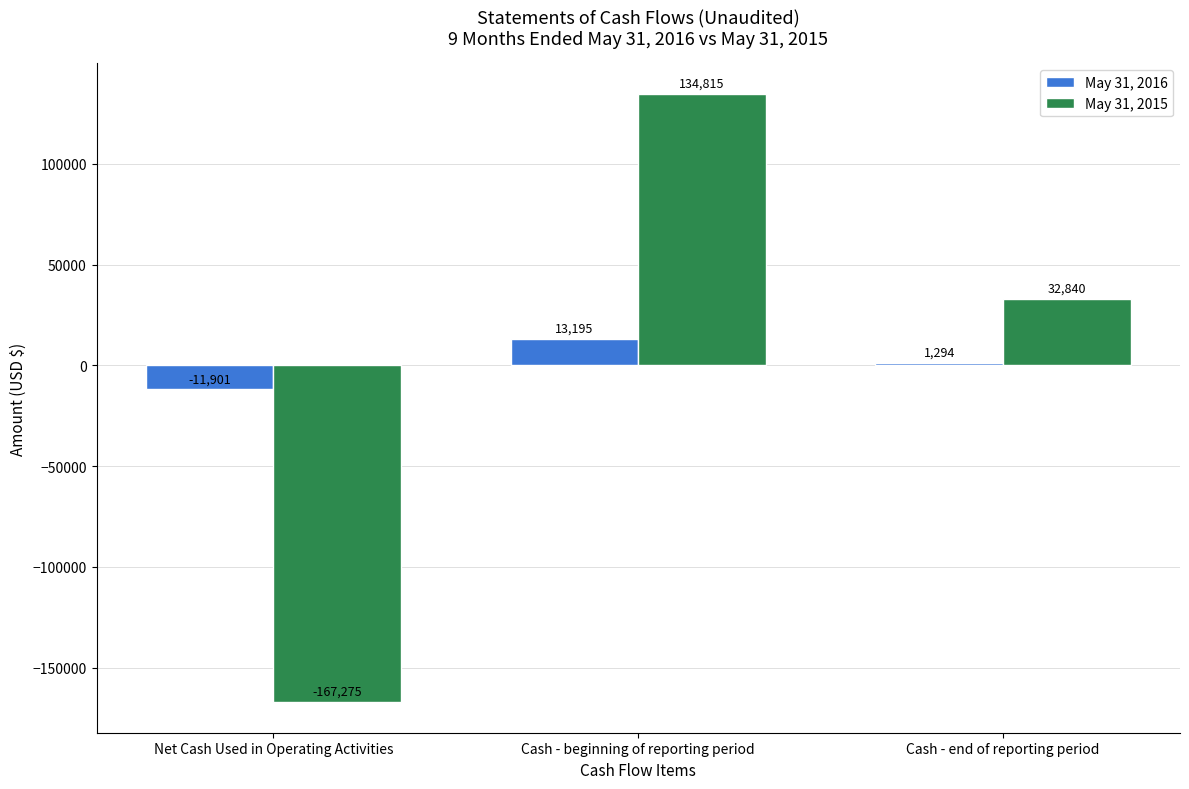

What is the greatest value displayed?

134815